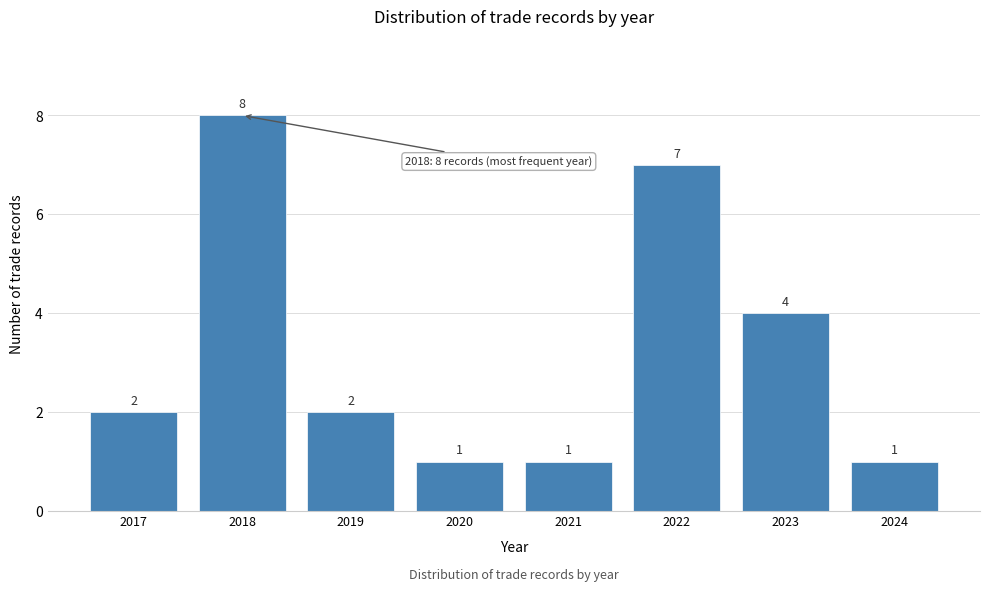

Reading right to left, list all the values displayed in this chart.

2024=1	2023=4	2022=7	2021=1	2020=1	2019=2	2018=8	2017=2